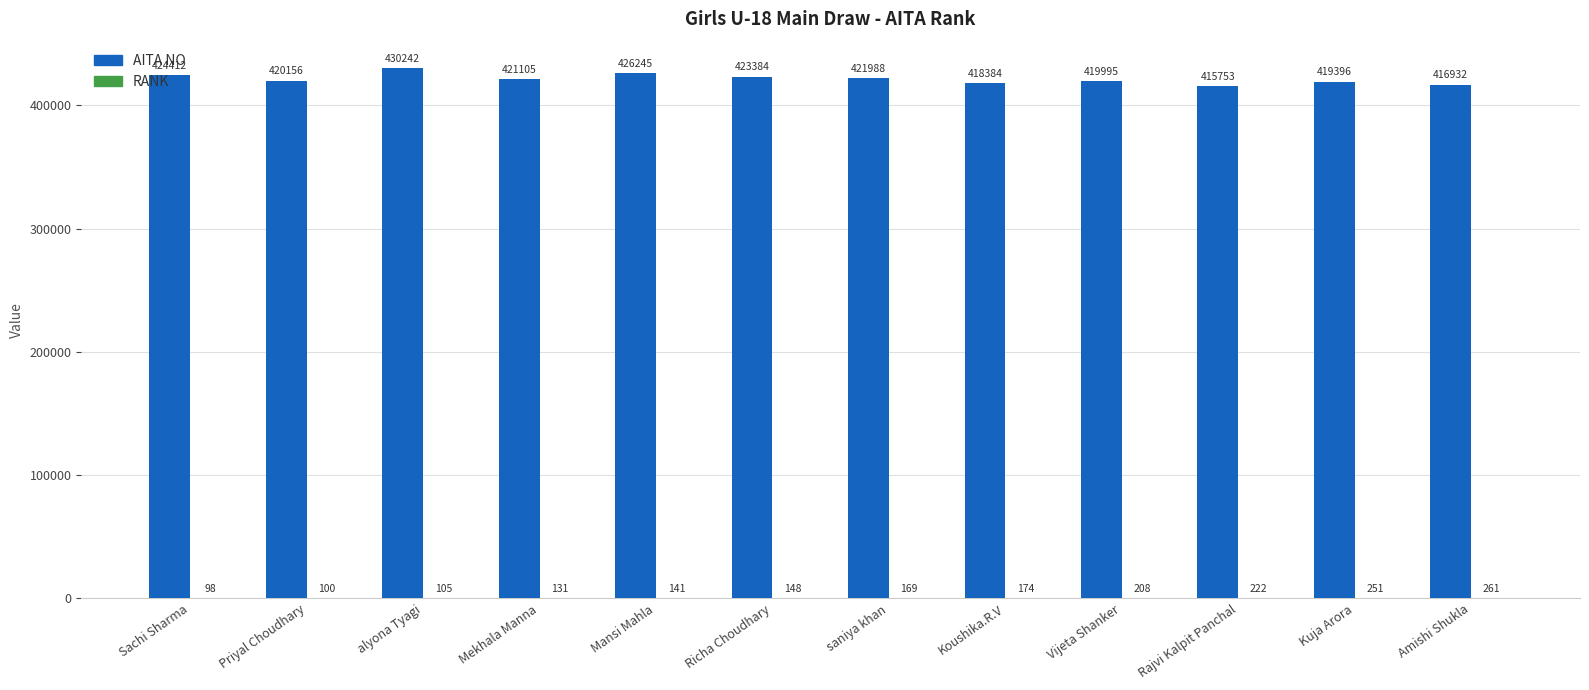

How many groups of bars are there?

12